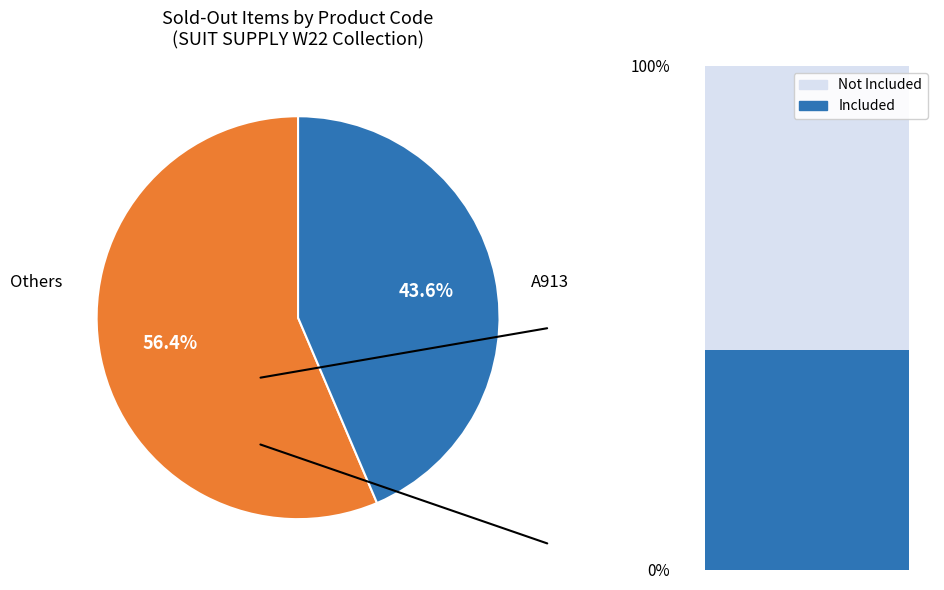

Is it true that A913 is 44% of the pie?

True